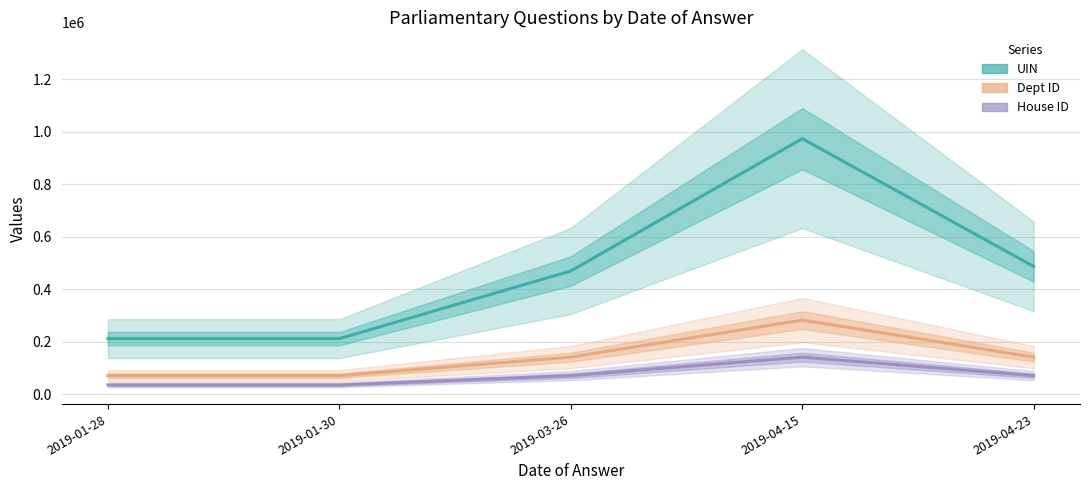

Is the value of UIN at 2019-01-28 greater than the value of Dept ID at 2019-01-28?

Yes